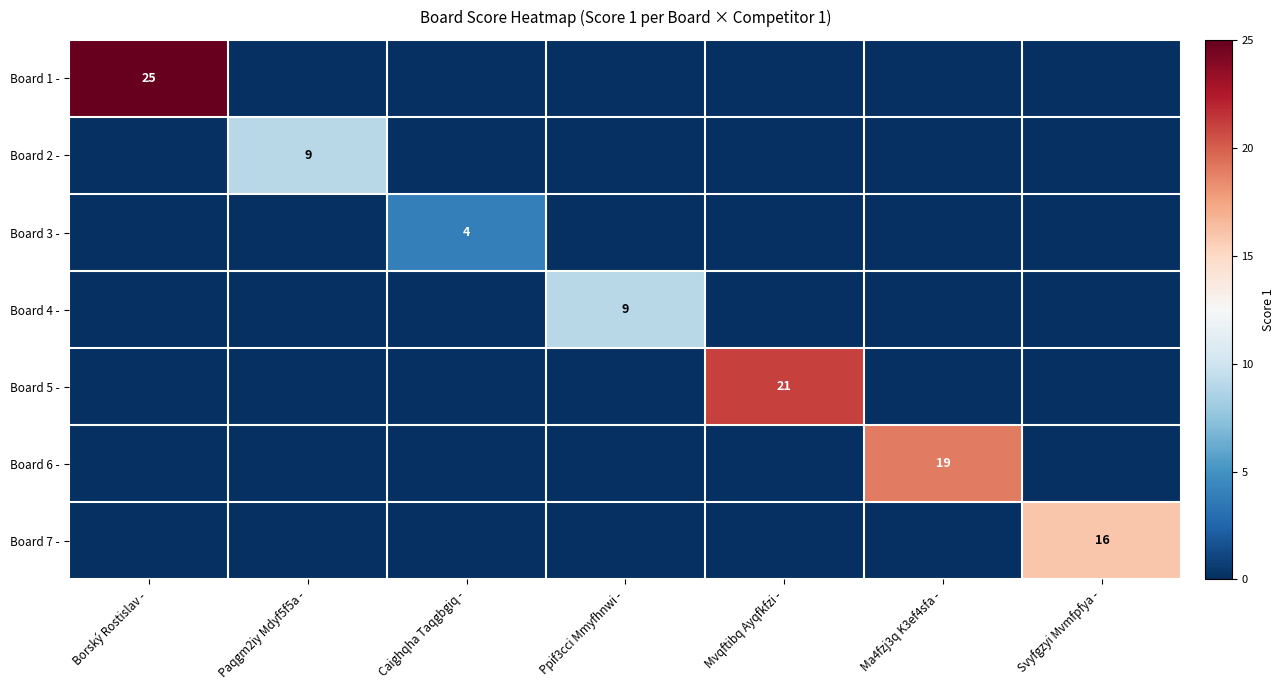

The value of Board 2 - at Paqgm2iy Mdyf5f5a - is 9. True or false?

True